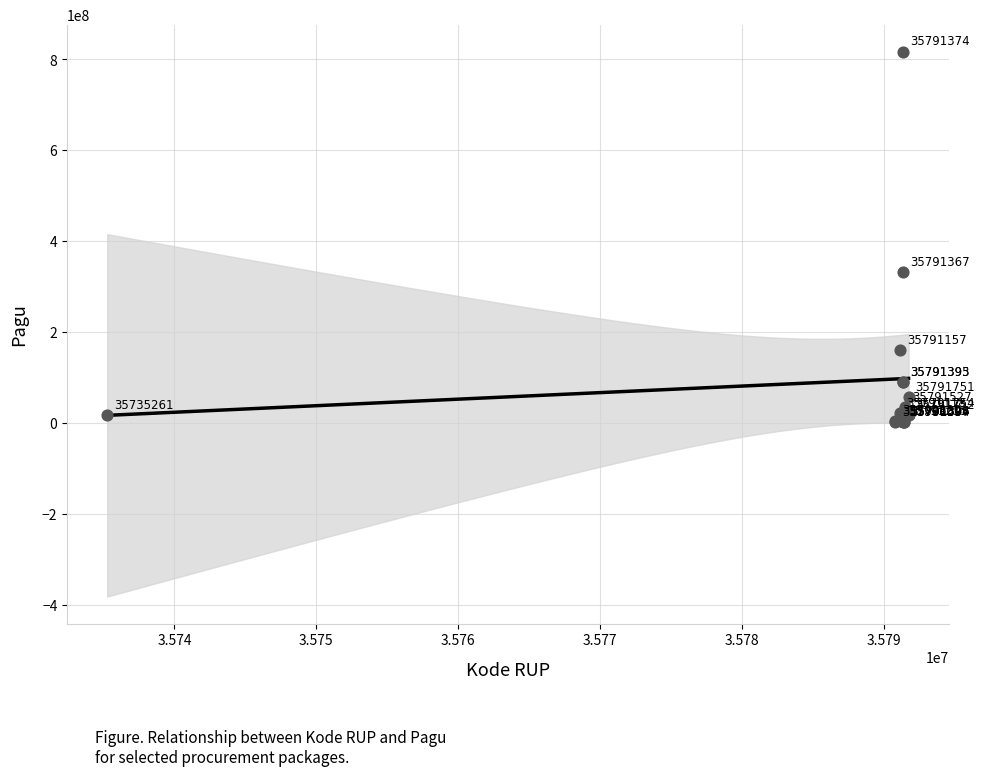

What Y value in the scatter plot is closest to 409350400?

331500000